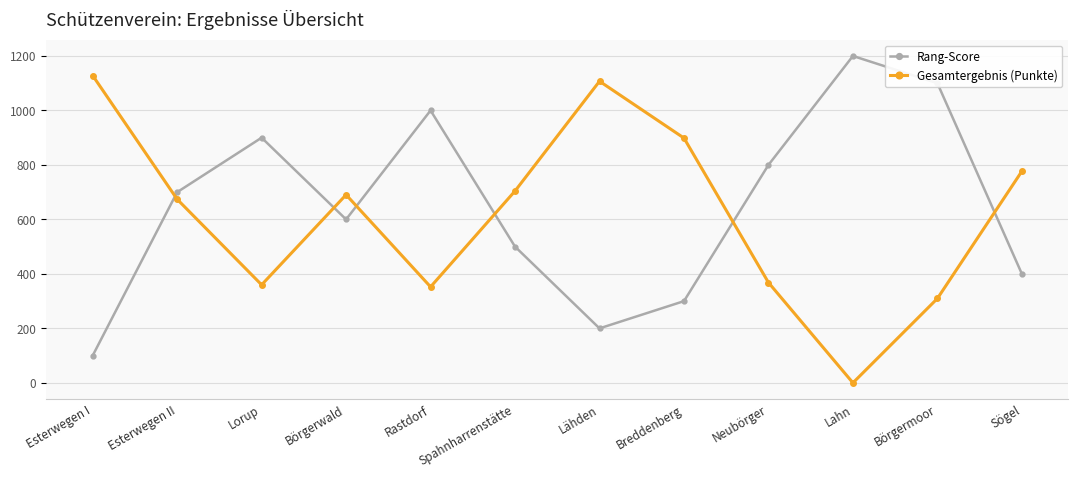

What are all the series names shown in the legend?

Rang-Score, Gesamtergebnis (Punkte)